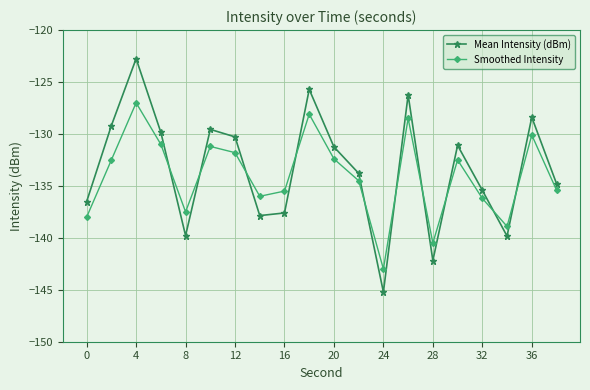

What is the average value of the Smoothed Intensity series?

-134.0